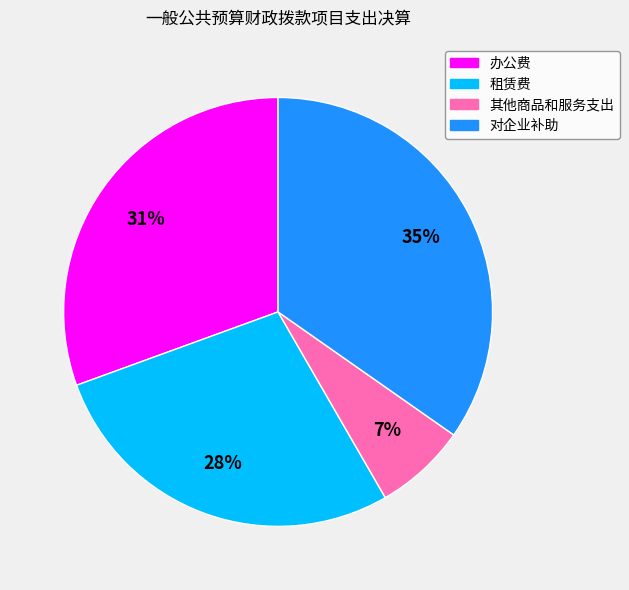

Between 租赁费 and 其他商品和服务支出, which is larger?

租赁费